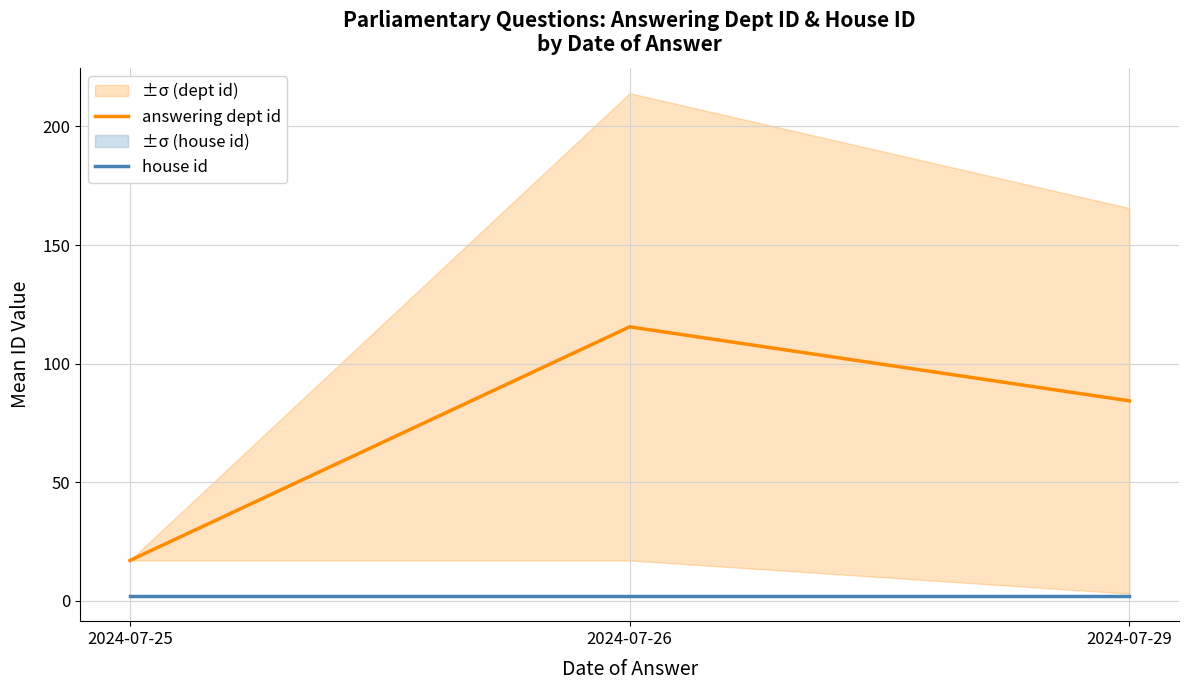

Reading right to left, extract all data points from this chart.

answering dept id: 2024-07-29=84.3	2024-07-26=115.5	2024-07-25=17.0
house id: 2024-07-29=2.0	2024-07-26=2.0	2024-07-25=2.0